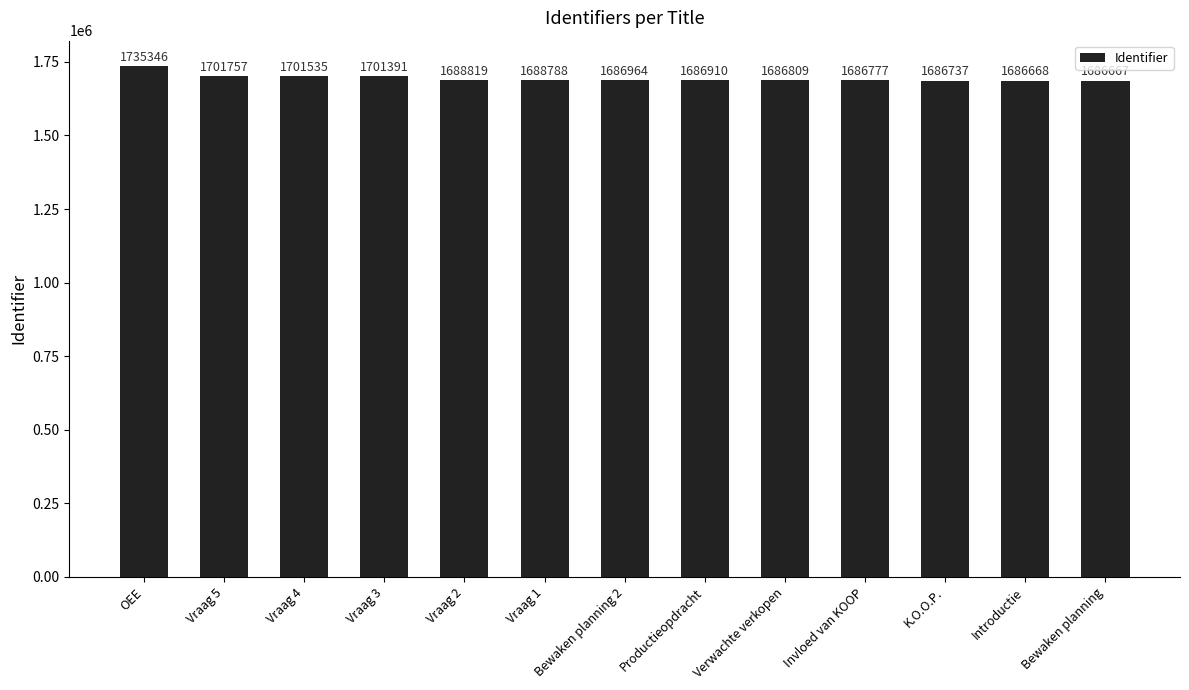

List the labels in order of value, largest first.

OEE, Vraag 5, Vraag 4, Vraag 3, Vraag 2, Vraag 1, Bewaken planning 2, Productieopdracht, Verwachte verkopen, Invloed van KOOP, K.O.O.P., Introductie, Bewaken planning